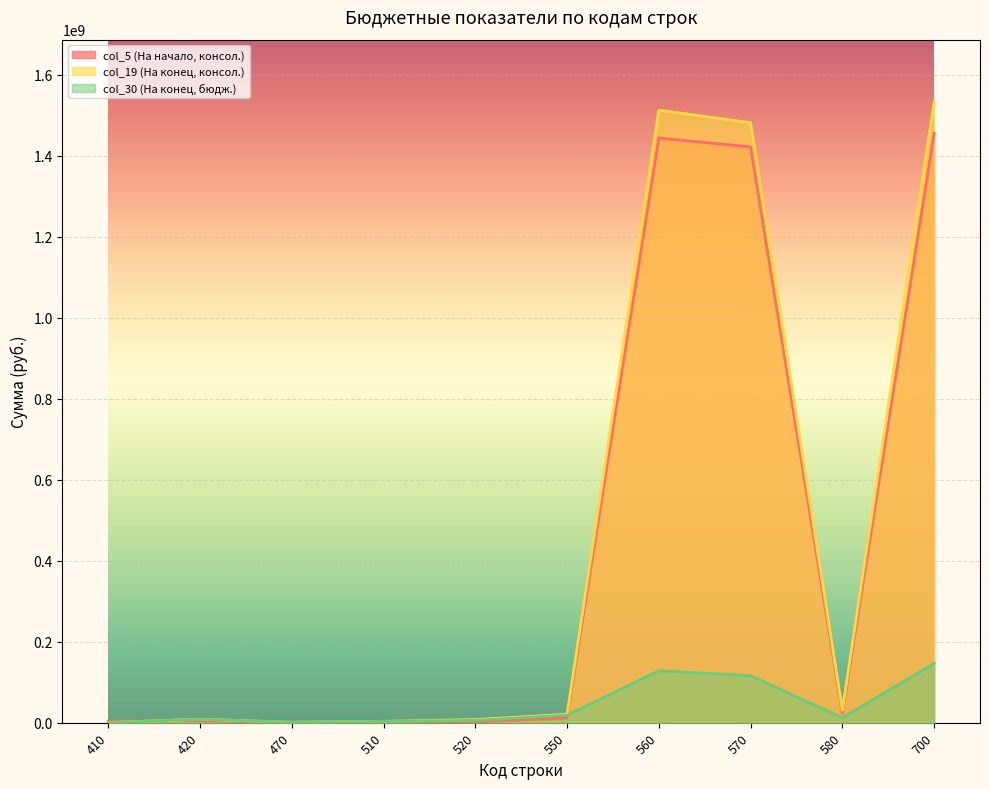

Is it true that col_5 (На начало, консол.) equals 5002210.7 at 420?

True